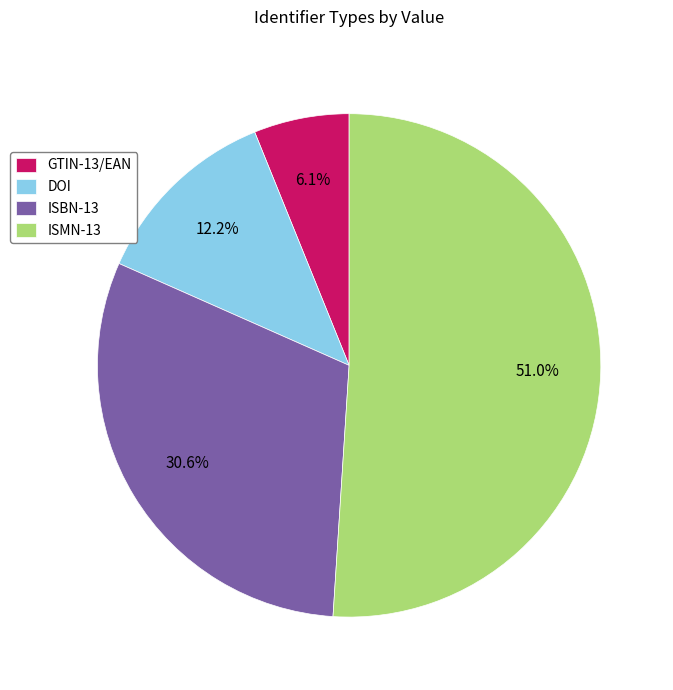

Which has a higher value, DOI or ISMN-13?

ISMN-13